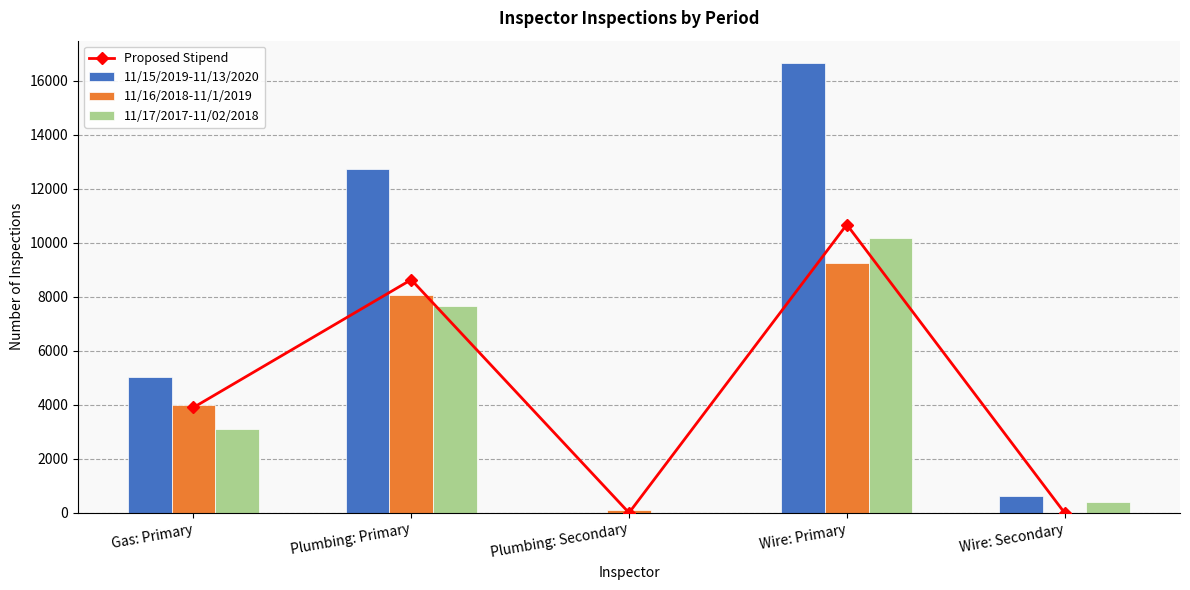

Rank the series by their maximum value, from lowest to highest.

11/16/2018-11/1/2019, 11/17/2017-11/02/2018, Proposed Stipend, 11/15/2019-11/13/2020